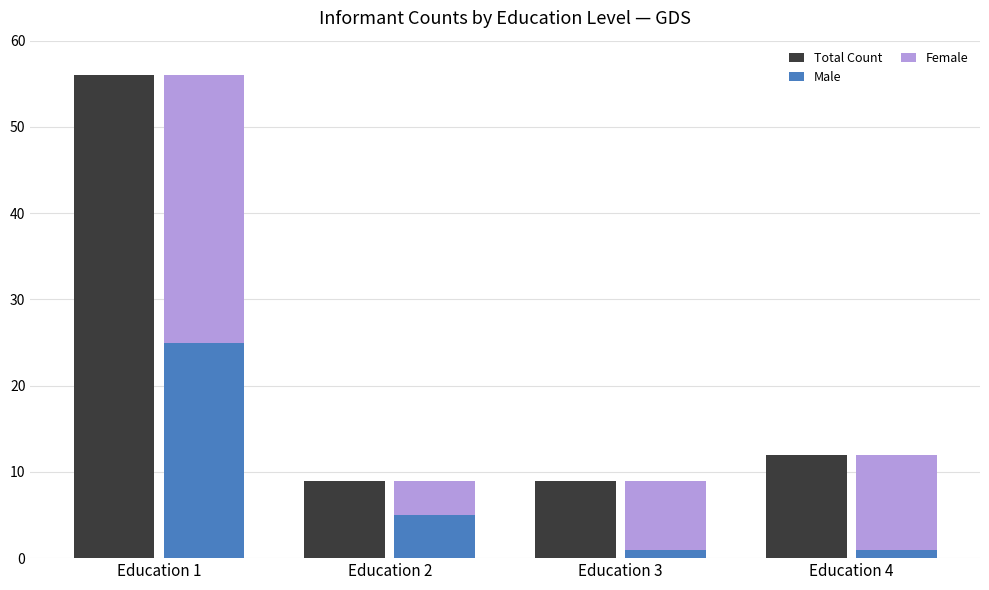

What are all the series names shown in the legend?

Total Count, Male, Female